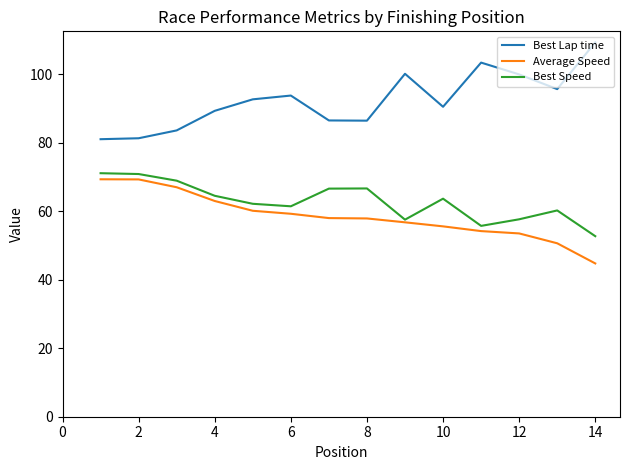

What is the maximum value shown in the chart?

109.3